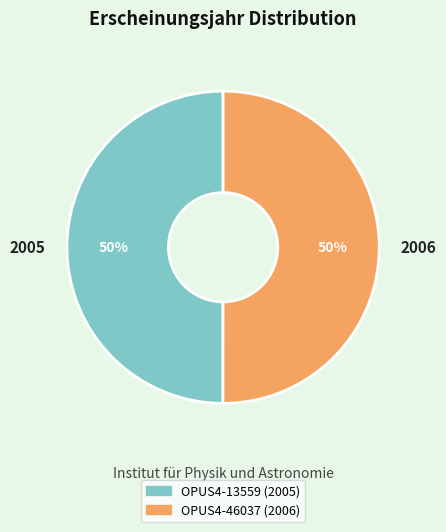

The OPUS4-46037 slice represents 59% of the pie. True or false?

False